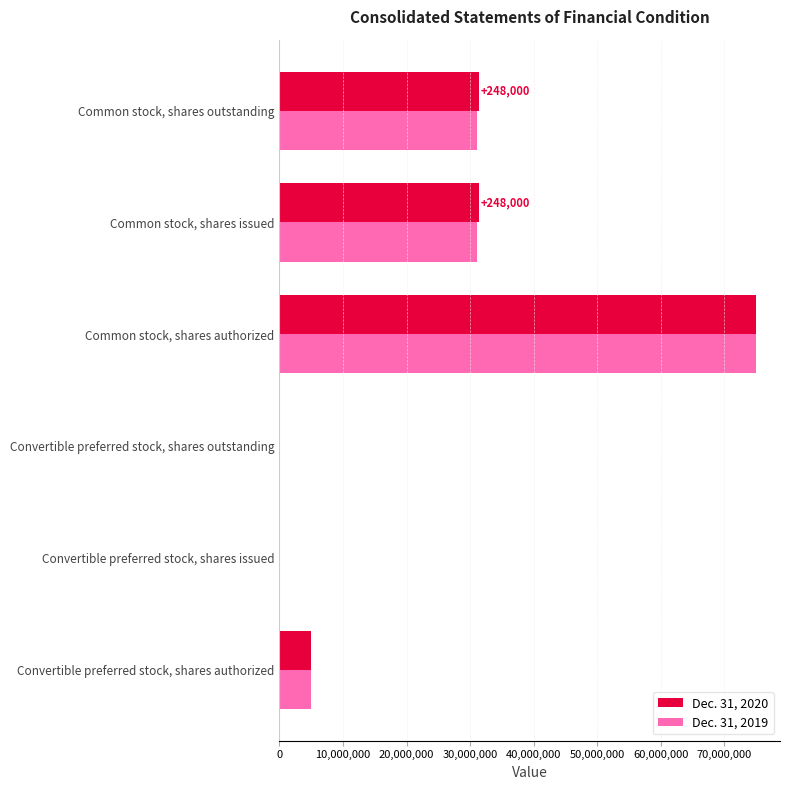

Which category has the highest value in the Dec. 31, 2020 series?

Common stock, shares authorized